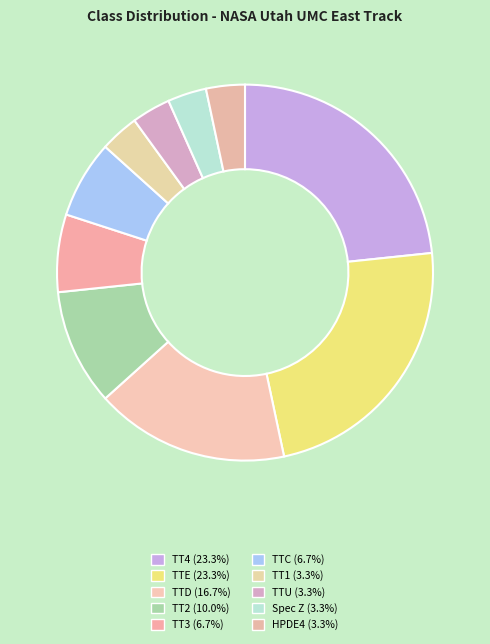

Is the sum of TTE and TTU greater than half?

No